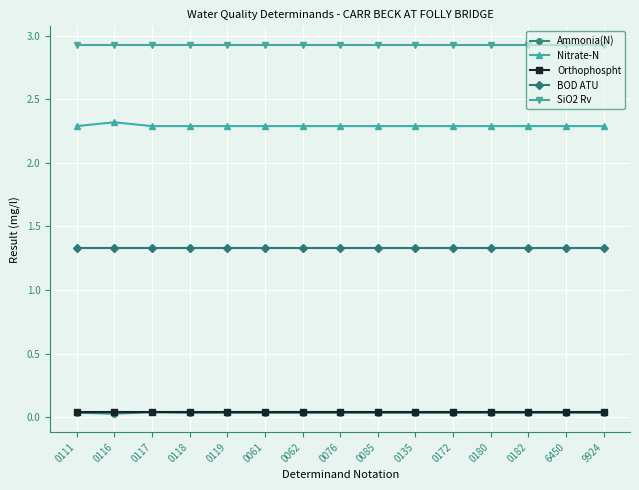

True or false: SiO2 Rv and Orthophospht intersect in this chart.

False